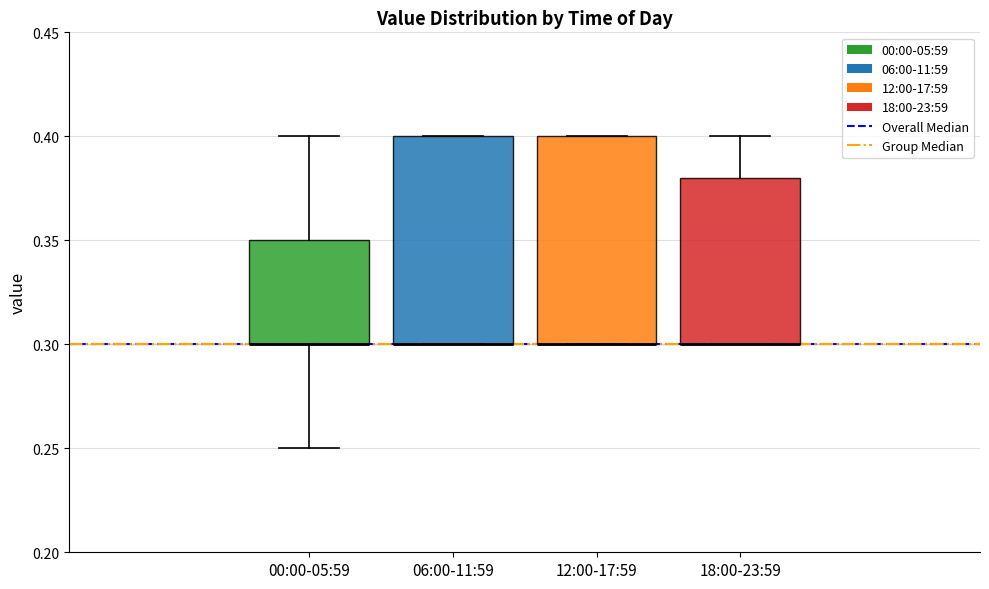

Reading left to right, read every box against the y-axis: the position of its median line, the range the box covers, and the ends of its whiskers. The values are not printed on the chart, so give them approximately, as read against the axis.

00:00-05:59: median 0.30 (drawn on the box's lower edge), box 0.30 to 0.35, whiskers 0.25 to 0.40
06:00-11:59: median 0.30 (drawn on the box's lower edge), box 0.30 to 0.40, whiskers 0.30 to 0.40
12:00-17:59: median 0.30 (drawn on the box's lower edge), box 0.30 to 0.40, whiskers 0.30 to 0.40
18:00-23:59: median 0.30 (drawn on the box's lower edge), box 0.30 to 0.38, whiskers 0.30 to 0.40